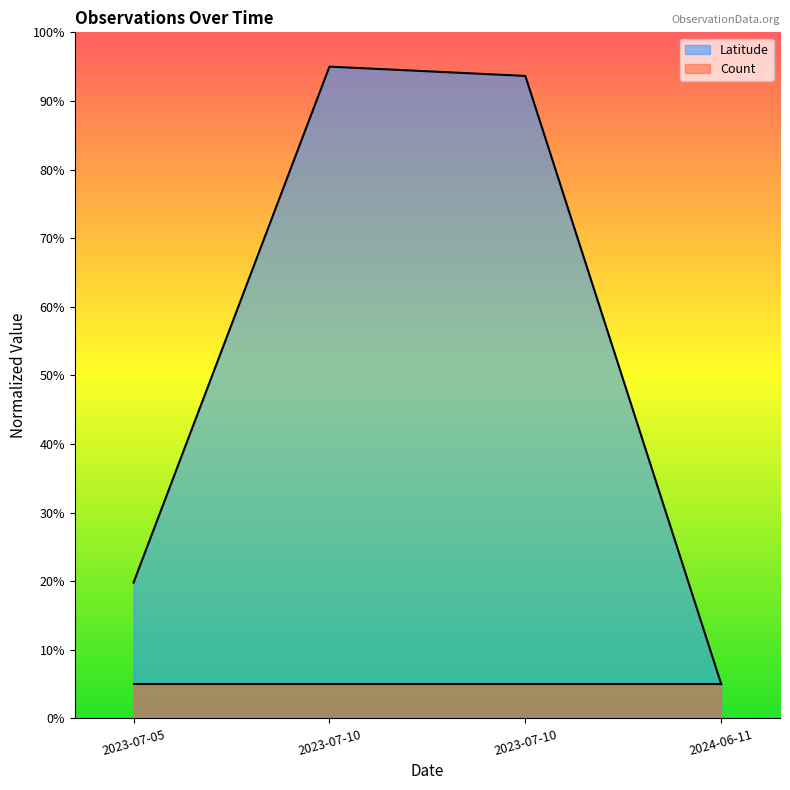

What is the maximum value shown in the chart?

0.9